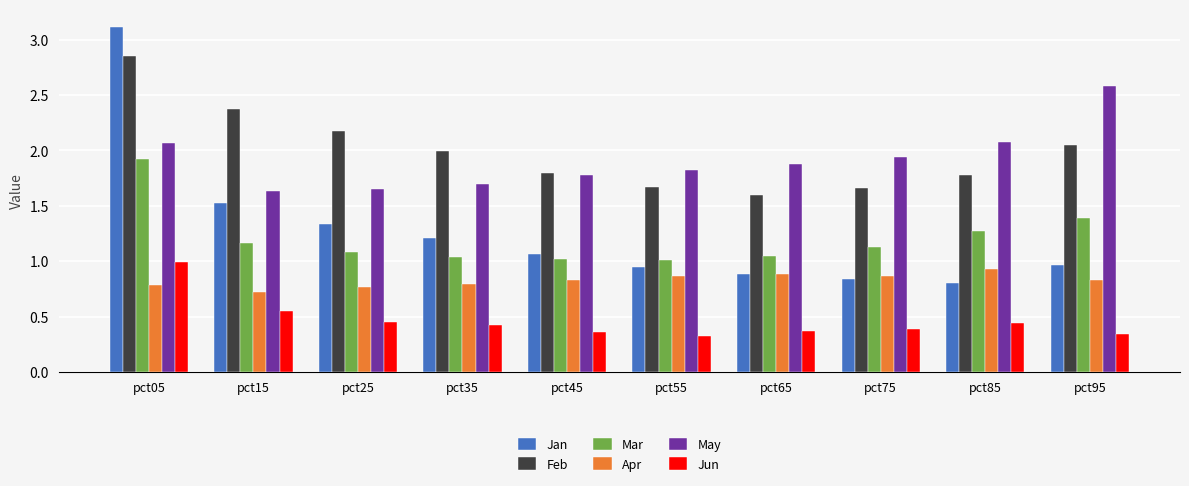

What is the difference between the highest and lowest values at pct95?

2.2